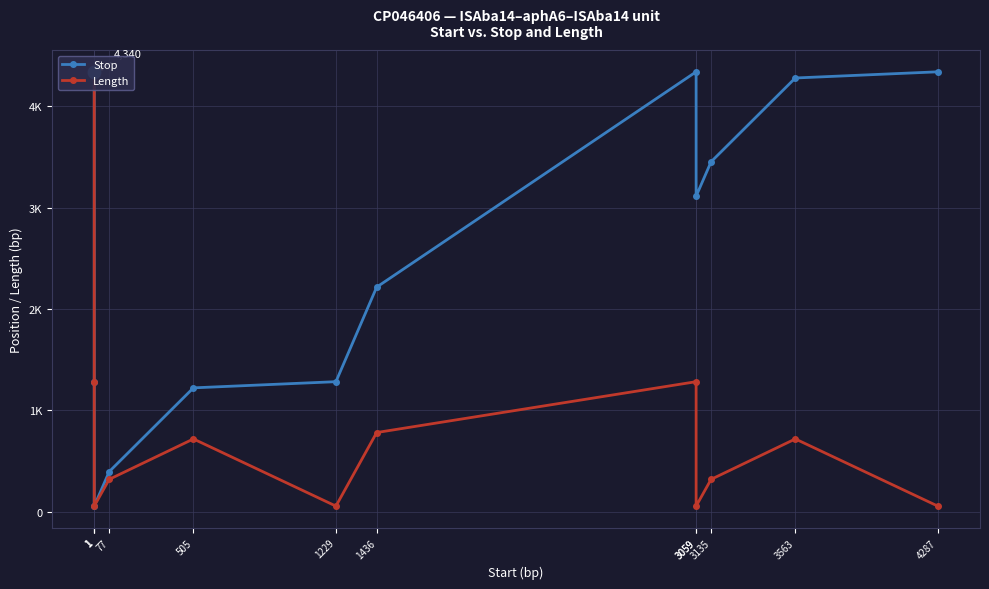

Is the value of Stop at 3059 greater than the value of Length at 1?

No